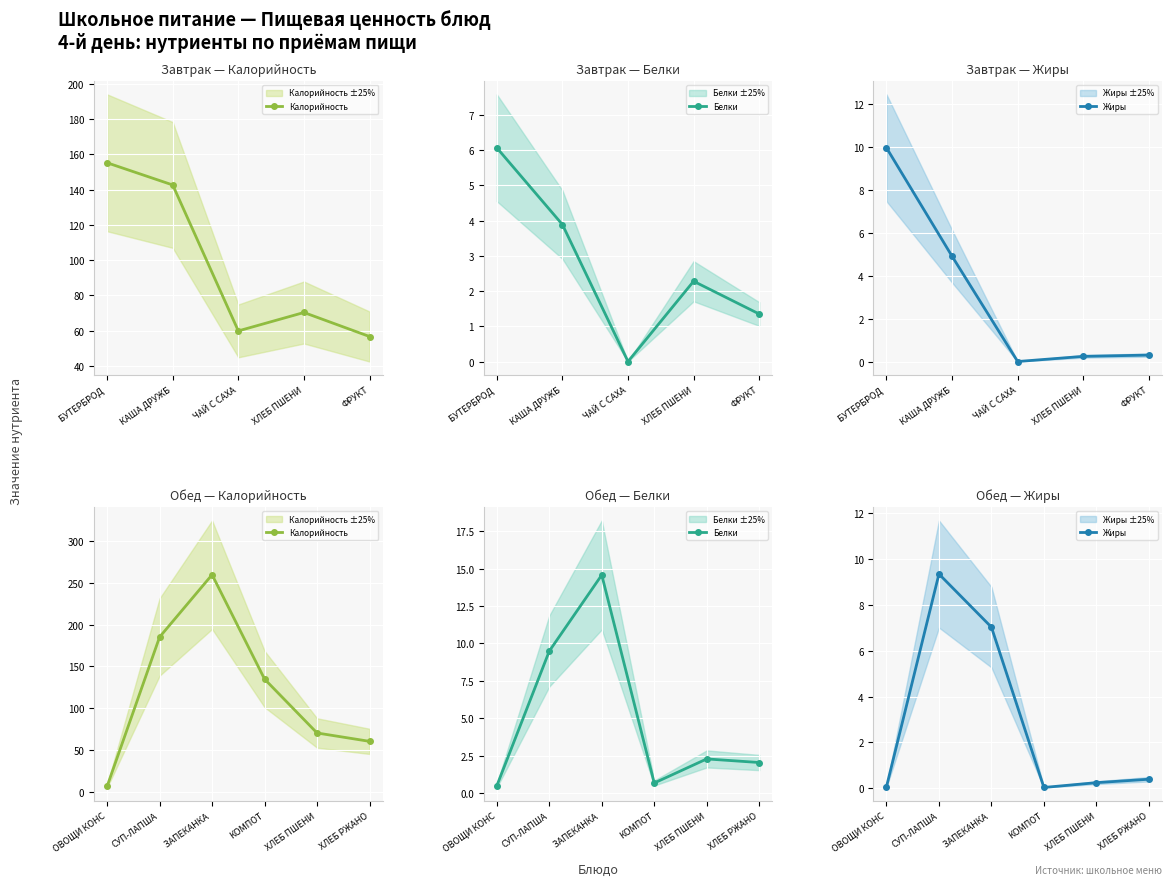

What is the difference between the maximum and second lowest values in the Калорийность series?

199.4